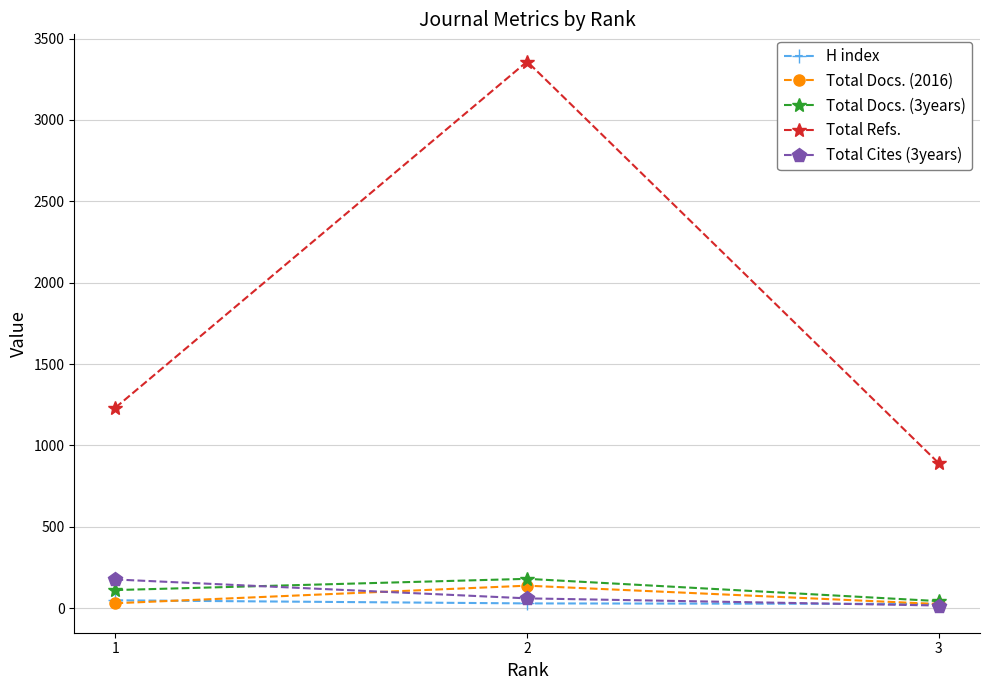

Which series has the largest range (max minus min)?

Total Refs.